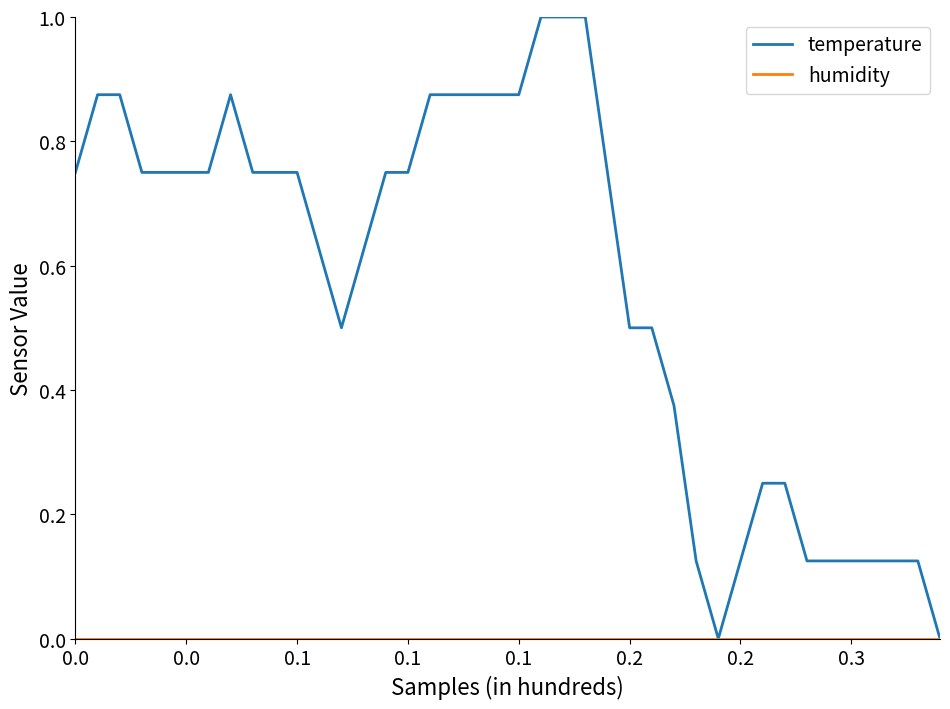

Which series has the largest range (max minus min)?

temperature